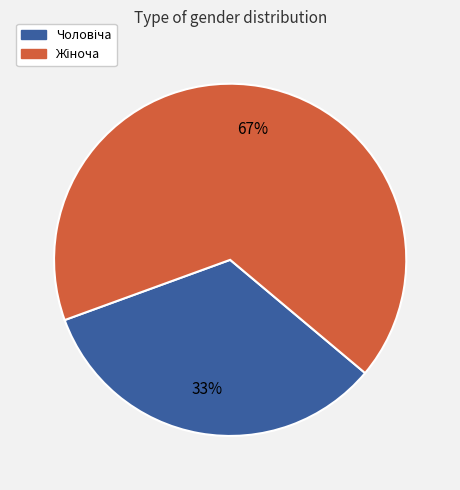

Does any single category account for the majority?

Yes